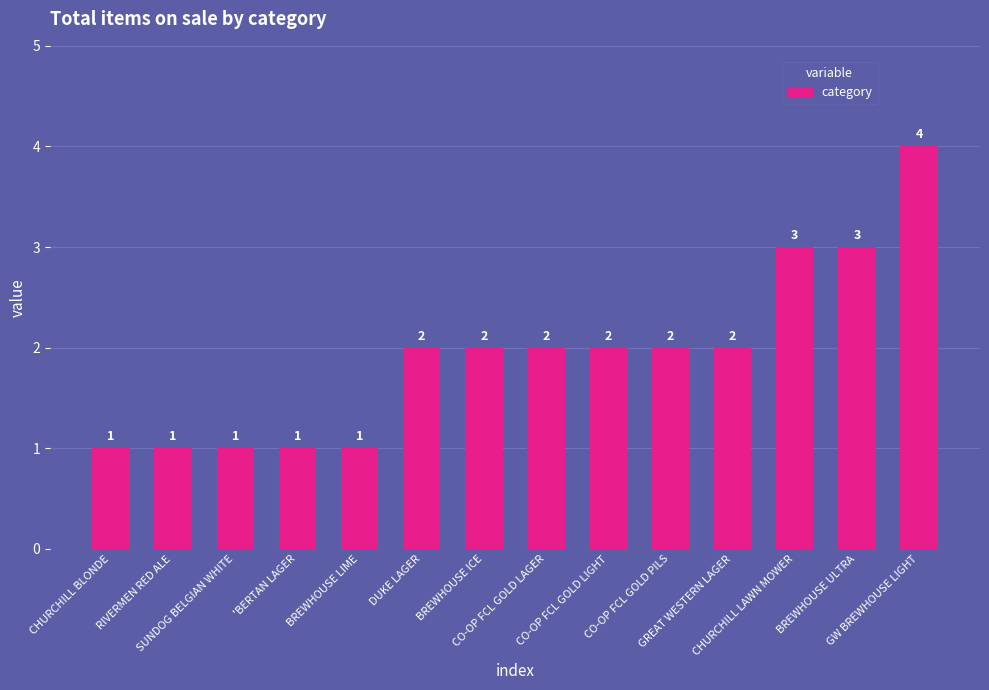

The chart shows a value of 1 at 'BERTAN LAGER. True or false?

True